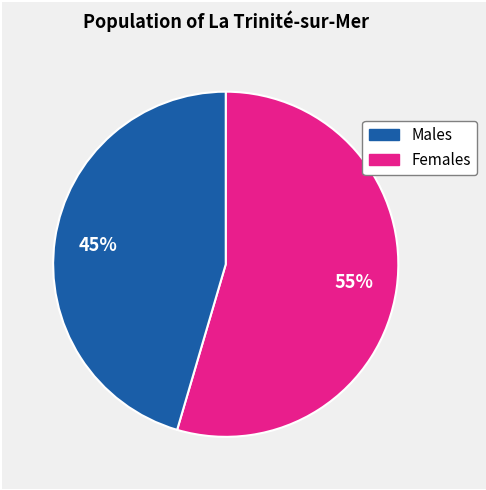

Does any single category account for the majority?

Yes